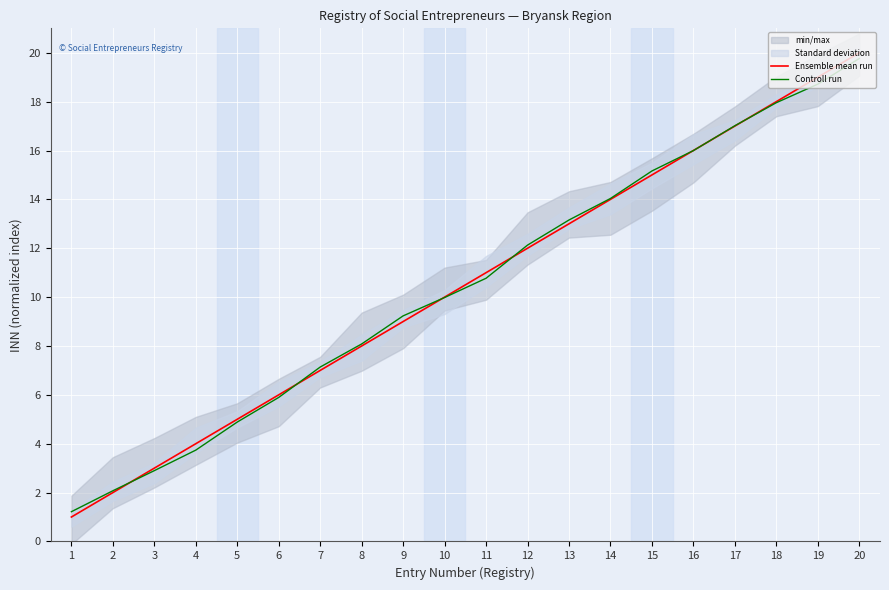

How many intersections are there between Controll run and Ensemble mean run?

7